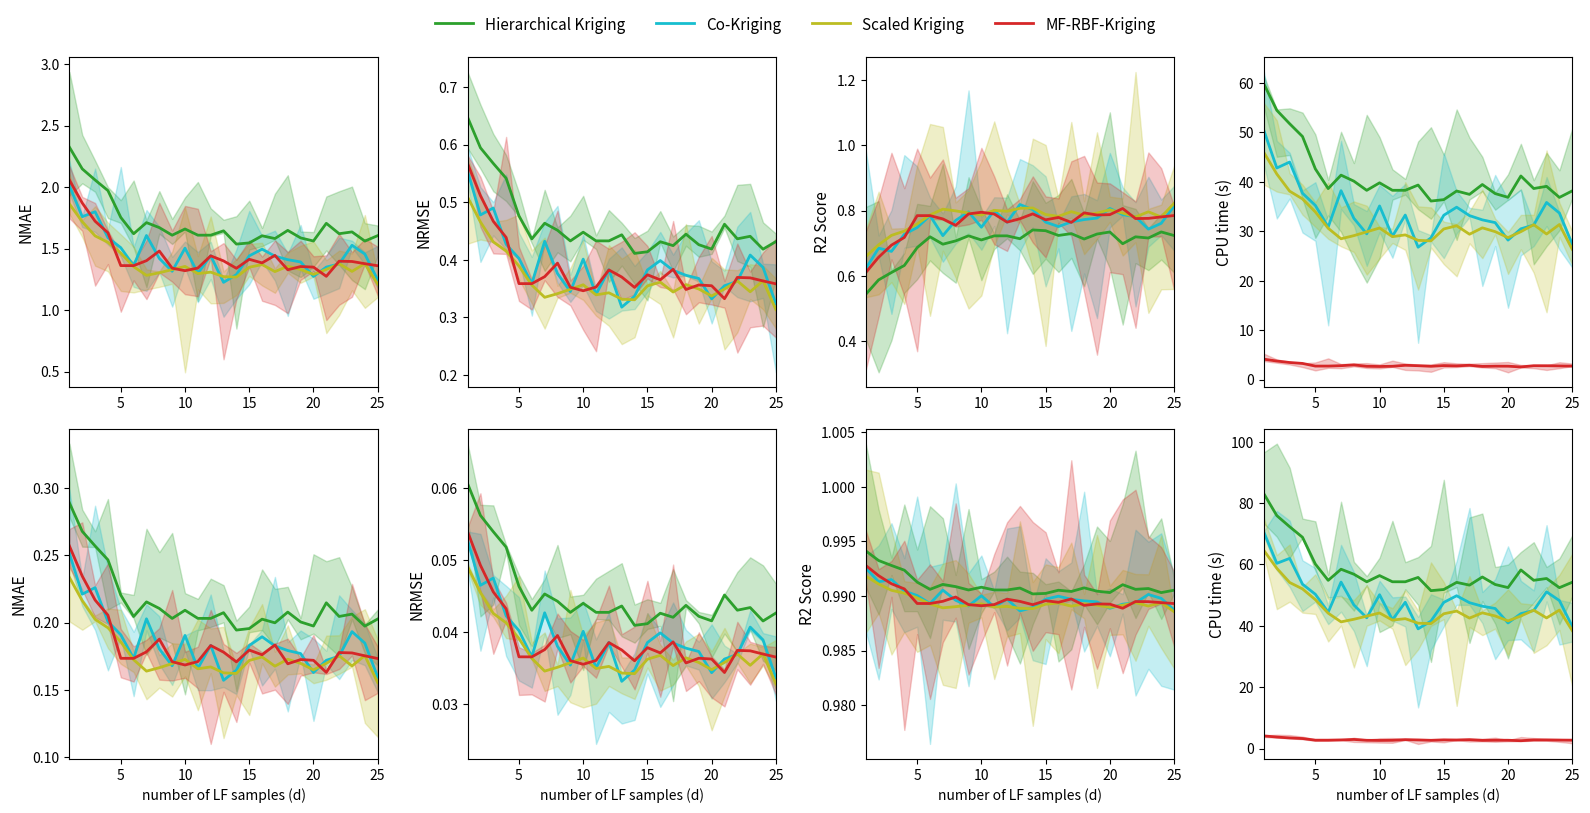

True or false: MF-RBF-Kriging and Co-Kriging cross at least once.

False